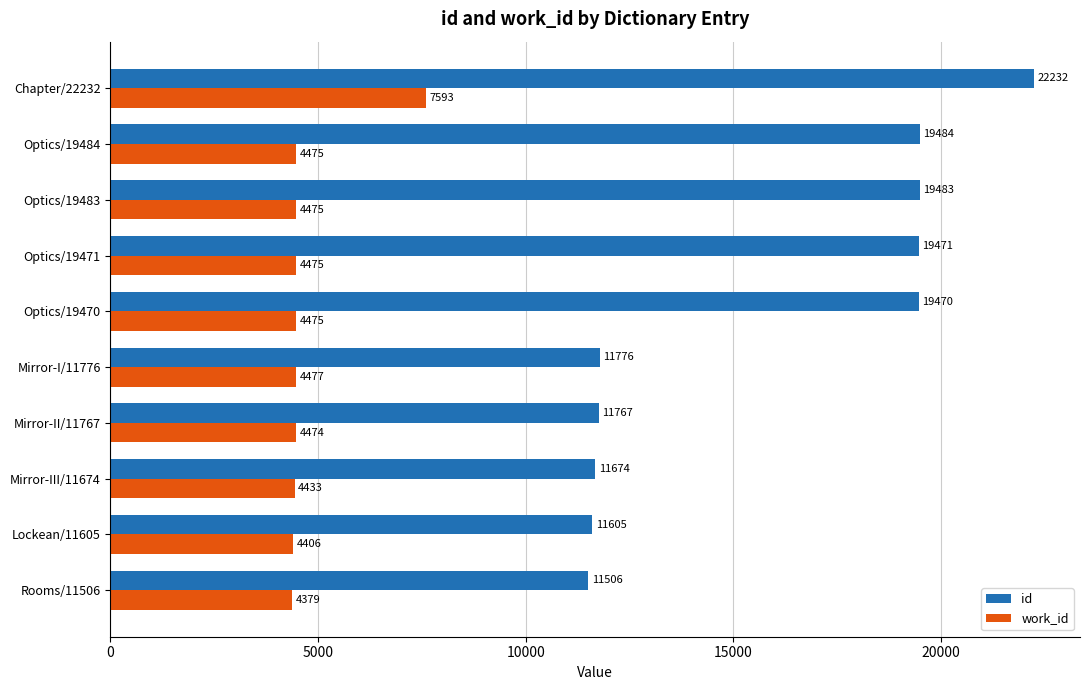

Is it true that id equals 32925 at Optics/19471?

False